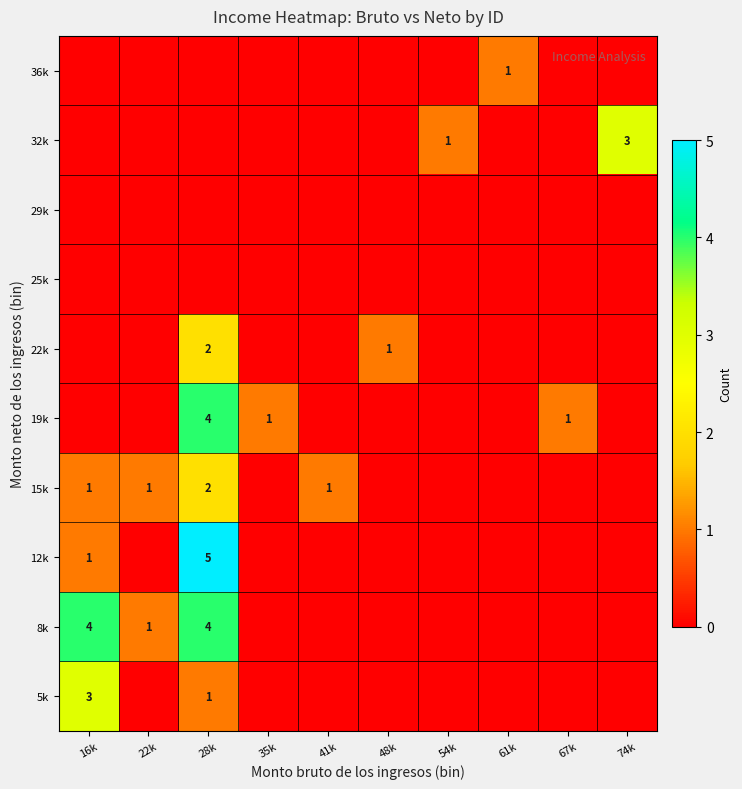

At which category is the sum across all series the highest?

28k